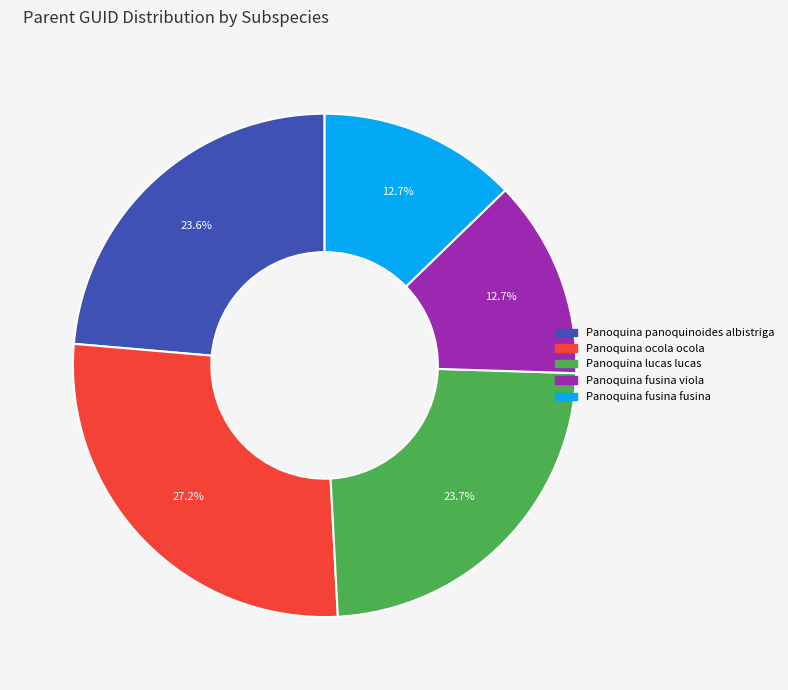

To the nearest percent, what portion does Panoquina ocola ocola represent?

27%